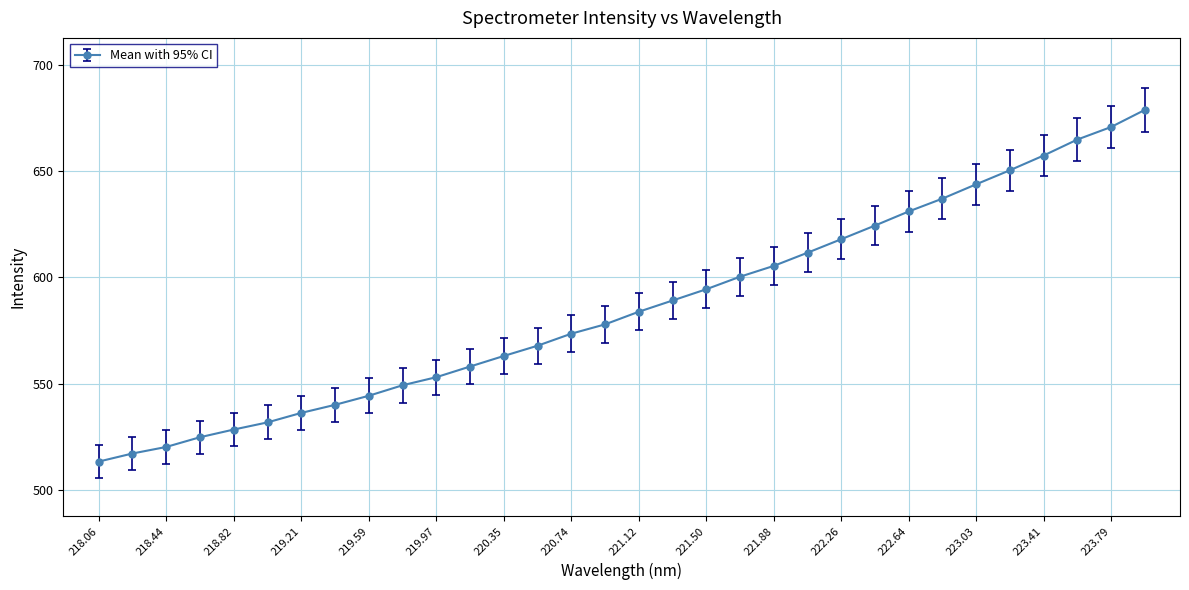

How many values are below 583?

16